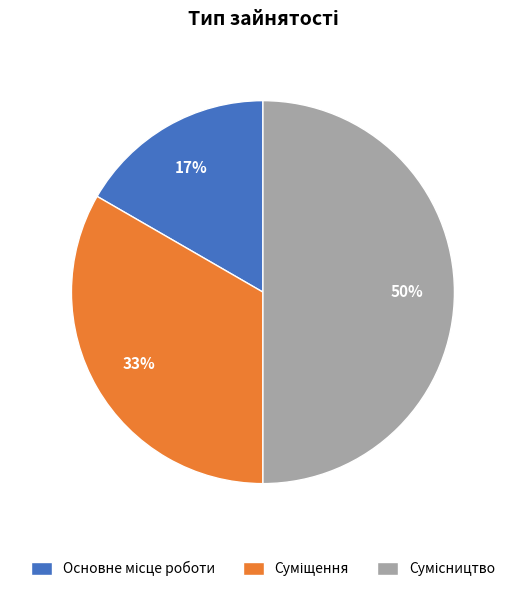

To the nearest percent, what is the average slice percentage?

33%